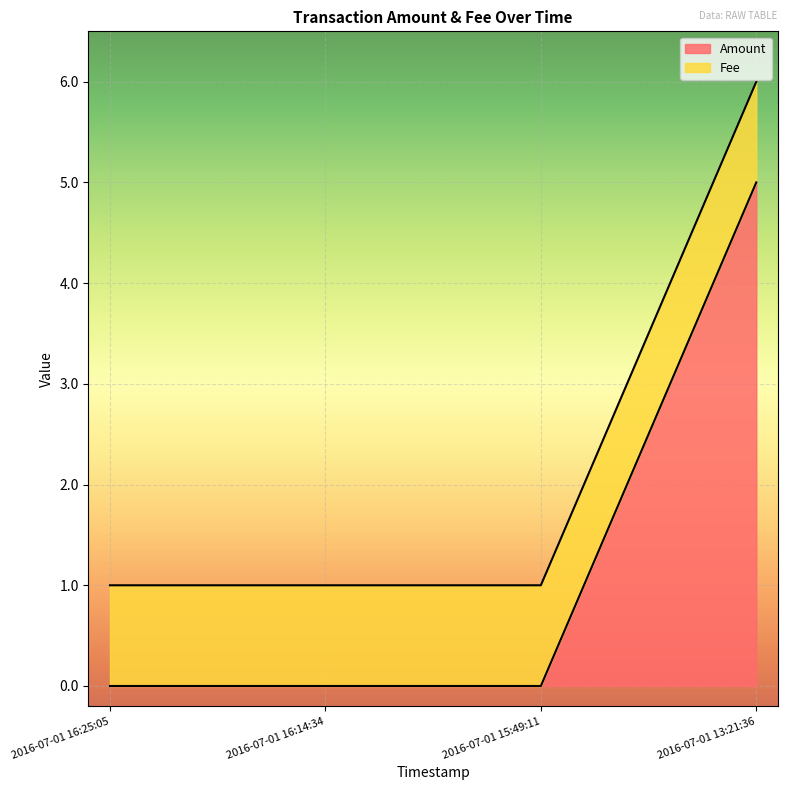

Rank the categories by value from highest to lowest.

2016-07-01 13:21:36, 2016-07-01 16:25:05, 2016-07-01 16:14:34, 2016-07-01 15:49:11